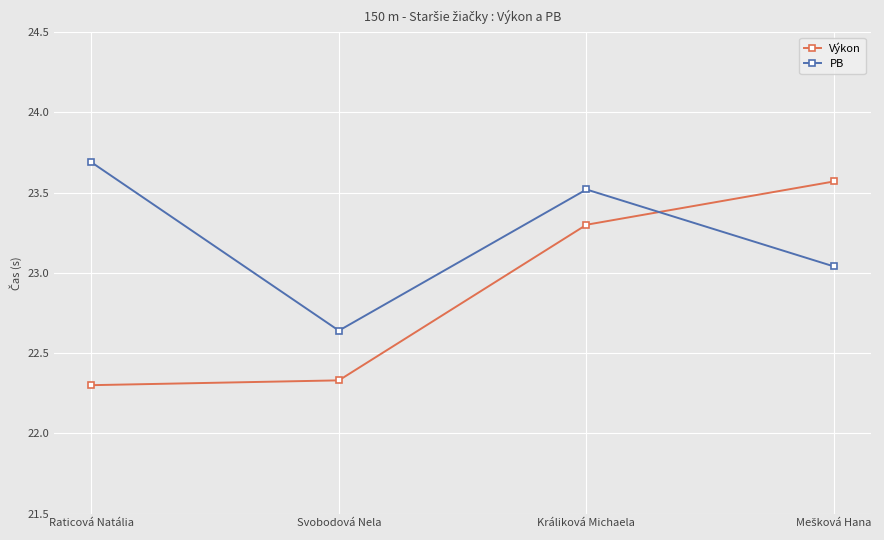

What is the average value of the Výkon series?

22.9